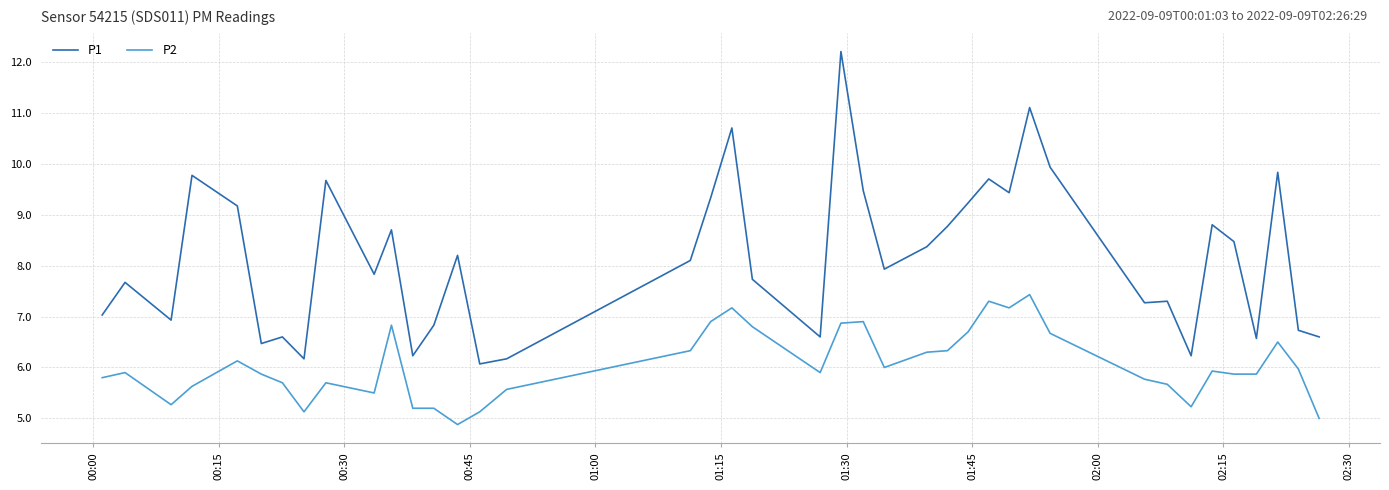

True or false: P1 and P2 intersect in this chart.

False